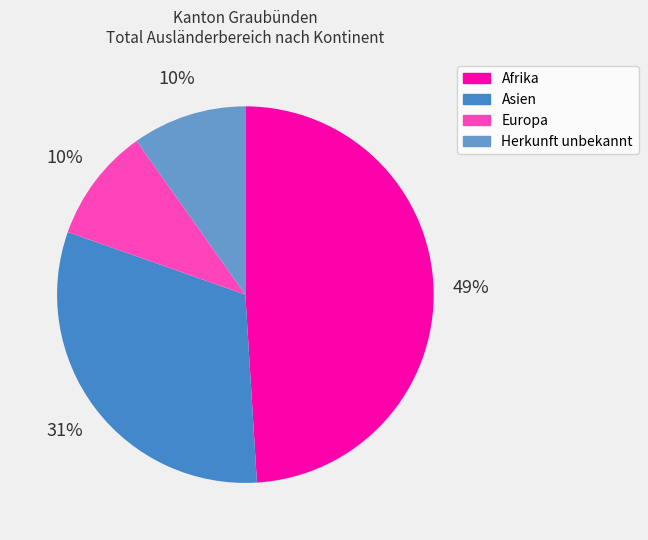

What is the ratio of the value at Asien to the value at Afrika?

0.6